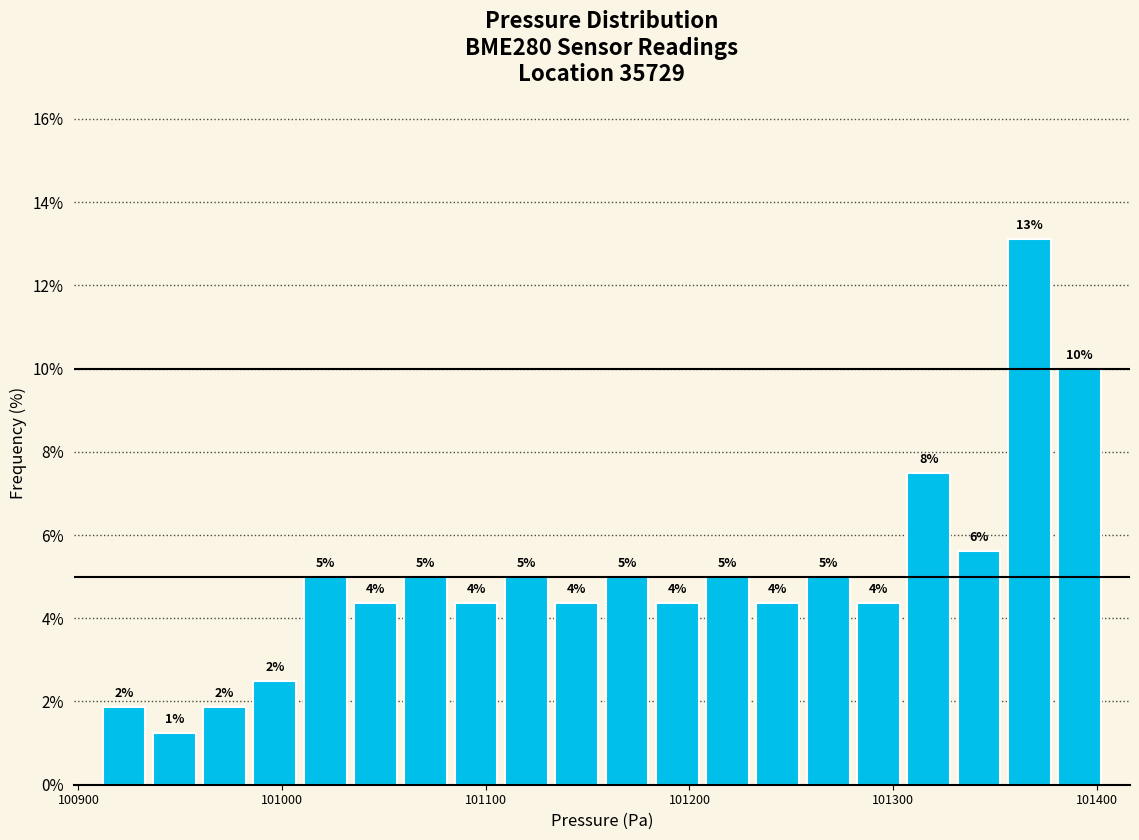

Read against the x-axis, roughly where is the centre of the tallest bar?

101370